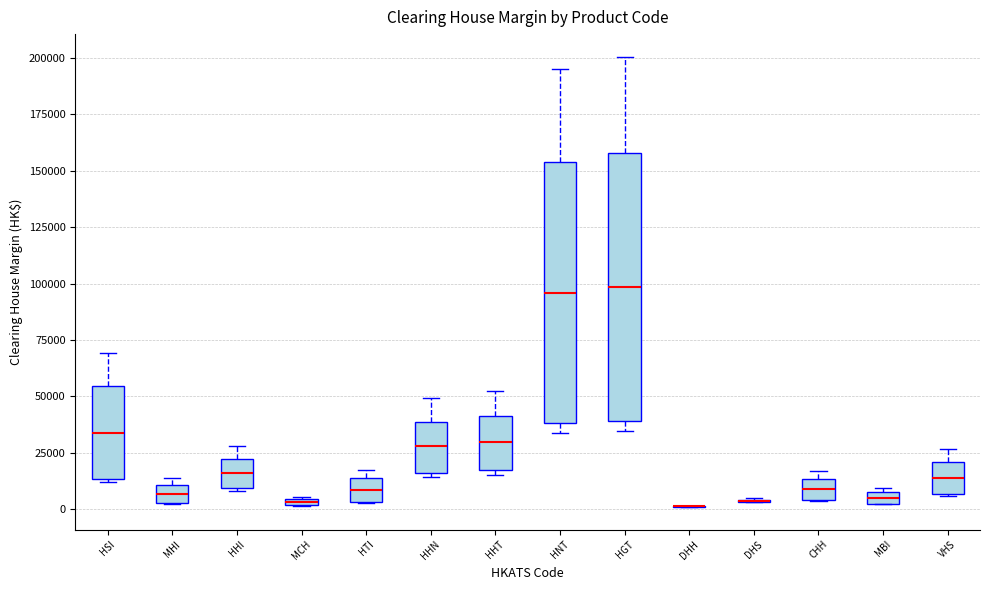

Where is the lower edge of the box for HHN on the y-axis? The values are not printed on the chart, so give them approximately, as read against the axis.

15000